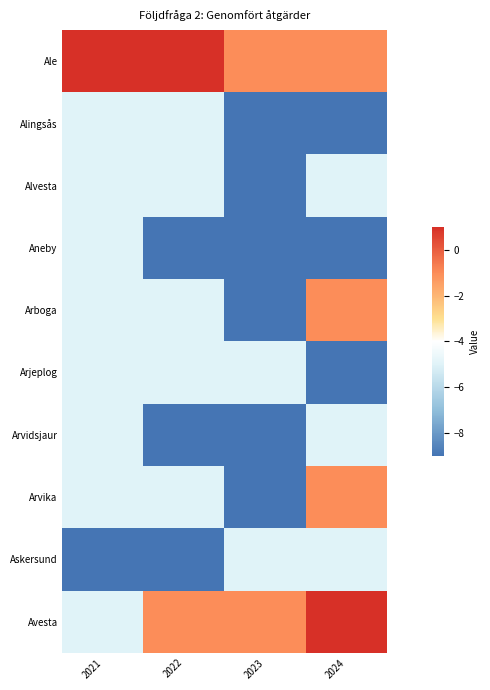

List the series in order of their peak value, lowest first.

Alingsås, Alvesta, Aneby, Arjeplog, Arvidsjaur, Askersund, Arboga, Arvika, Ale, Avesta